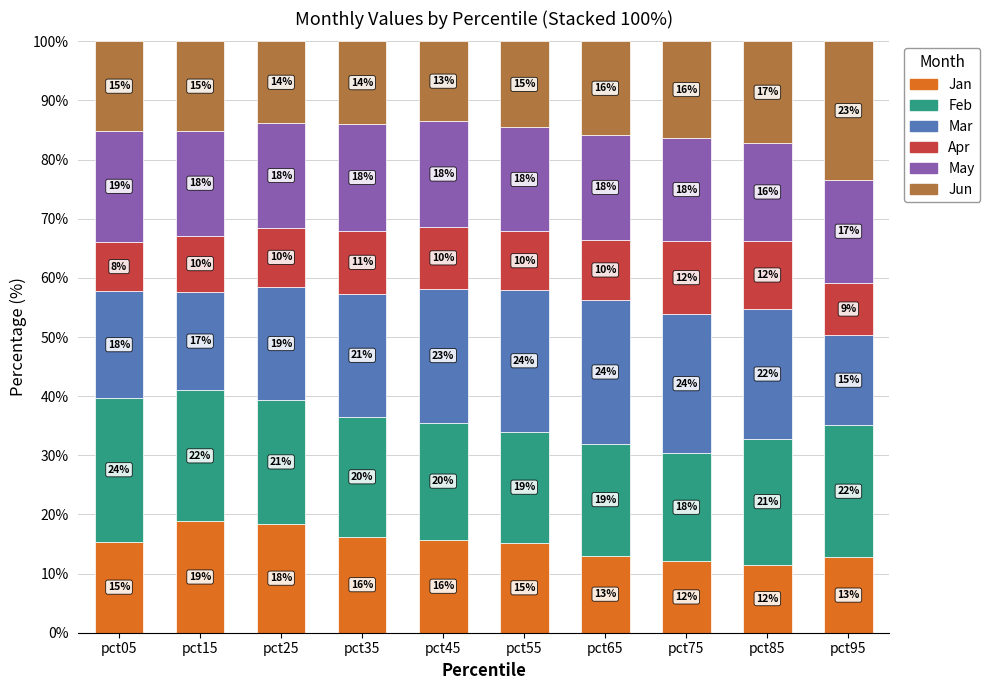

What are all the series names shown in the legend?

Jan, Feb, Mar, Apr, May, Jun